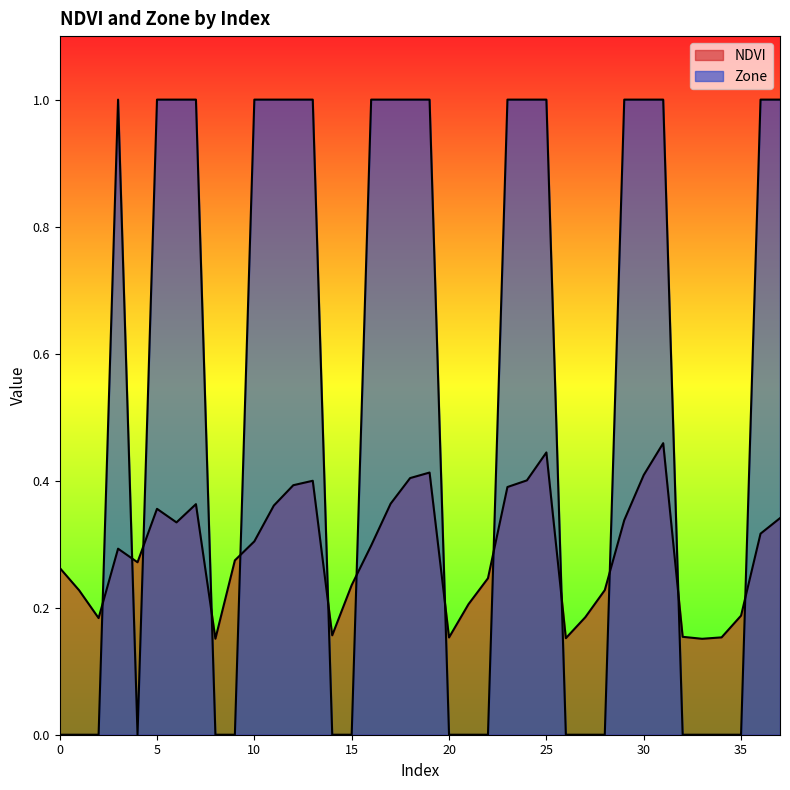

How many lines are shown in the chart?

2